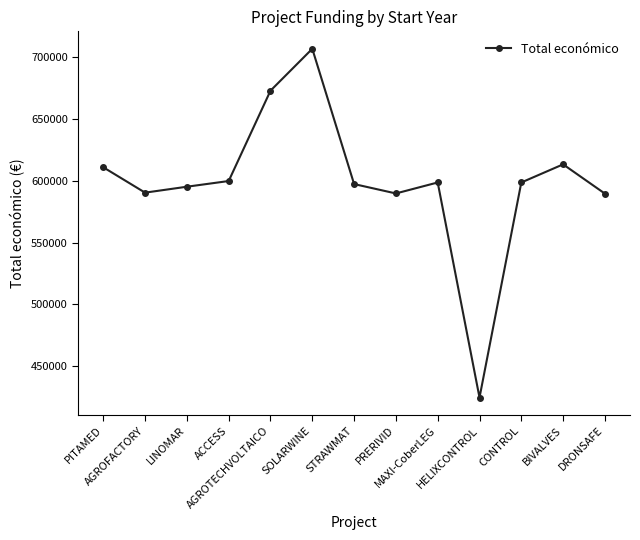

True or false: the data has more than 2 interior local peaks.

True